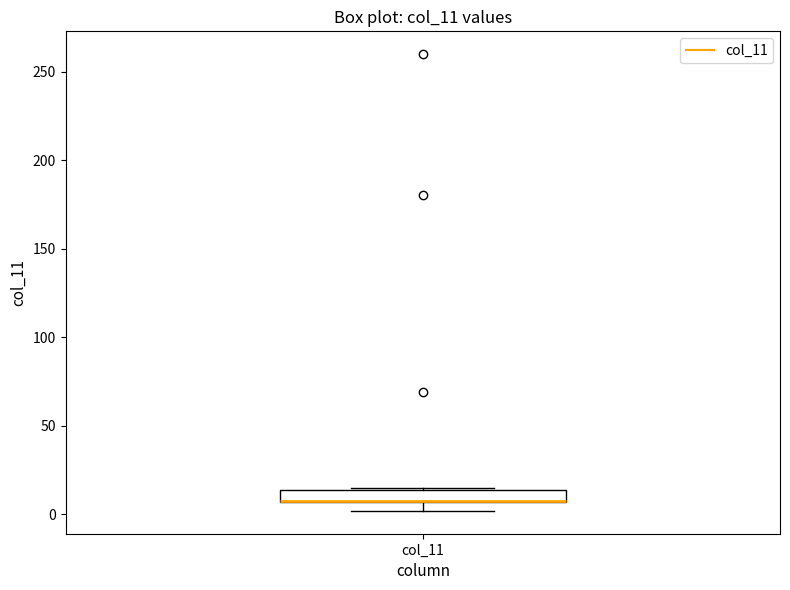

Where is the upper edge of the box for col_11 on the y-axis? The values are not printed on the chart, so give them approximately, as read against the axis.

15